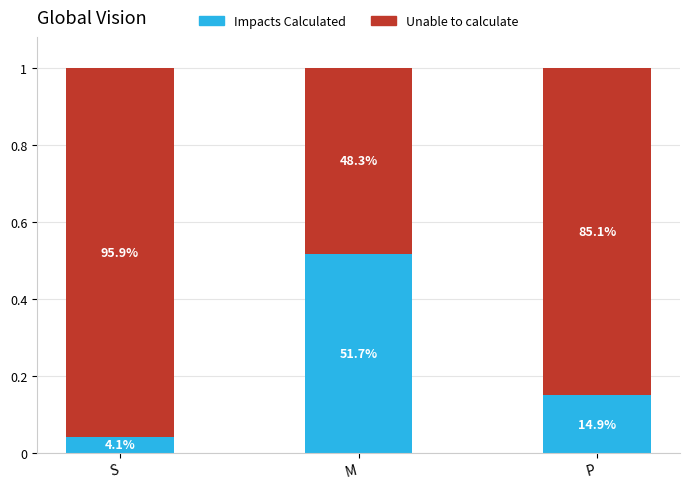

At P, list the series in order from smallest to largest.

Impacts Calculated, Unable to calculate